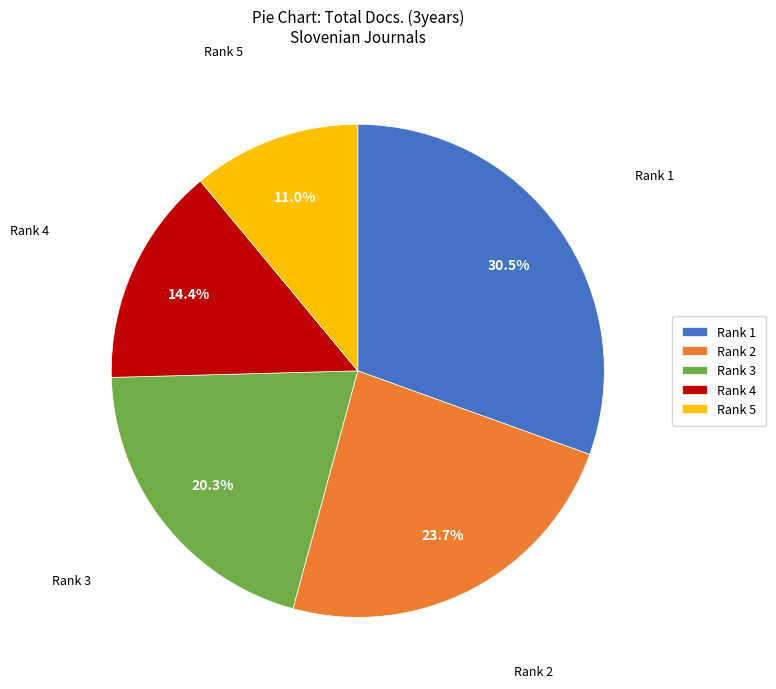

Approximately how many times larger is the value at Rank 4 compared to Rank 2?

0.6